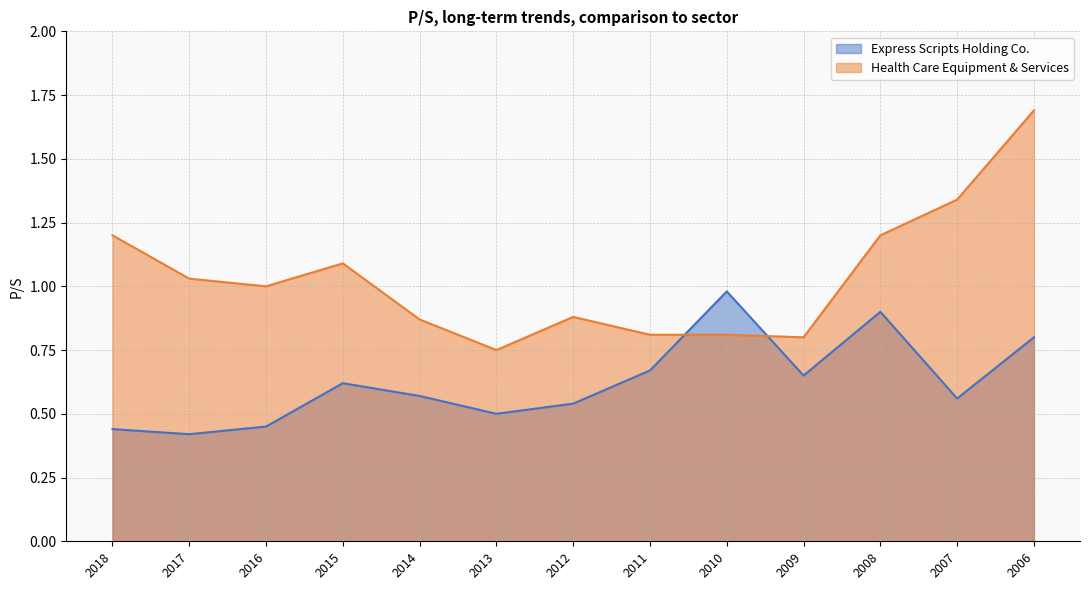

True or false: Express Scripts Holding Co. has a value of 0.8 at 2015.

False